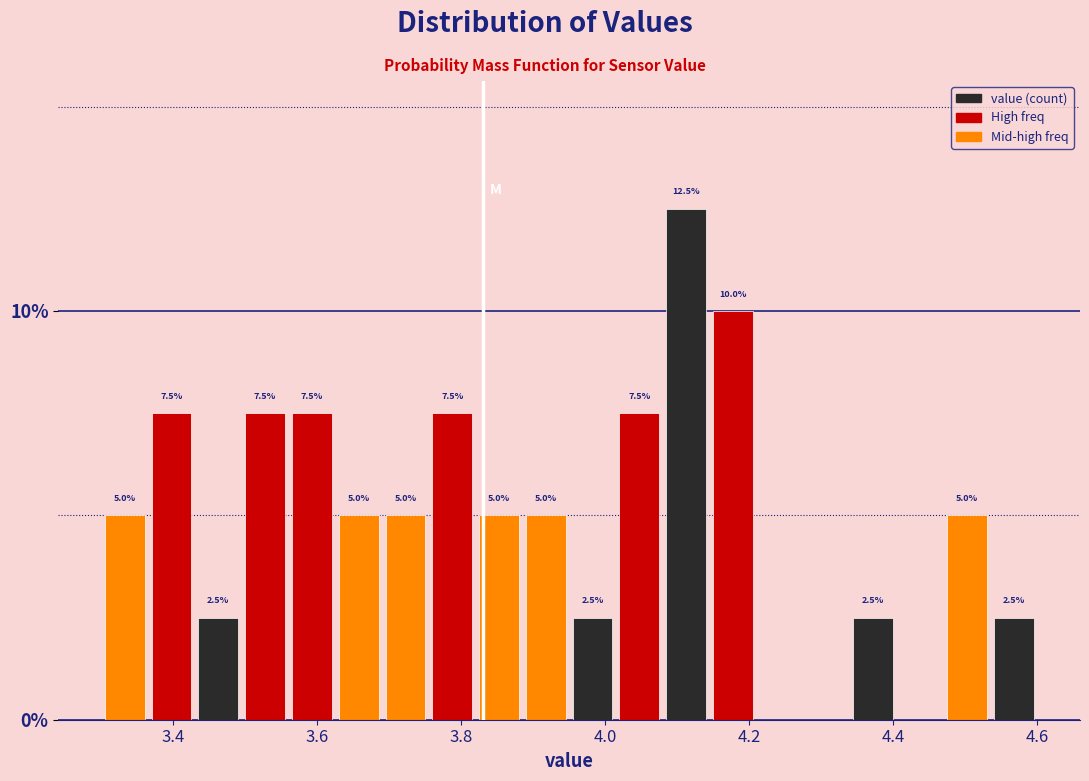

Around what value on the x-axis is the tallest bar? Give the approximate position of its centre, as read against the axis.

4.12